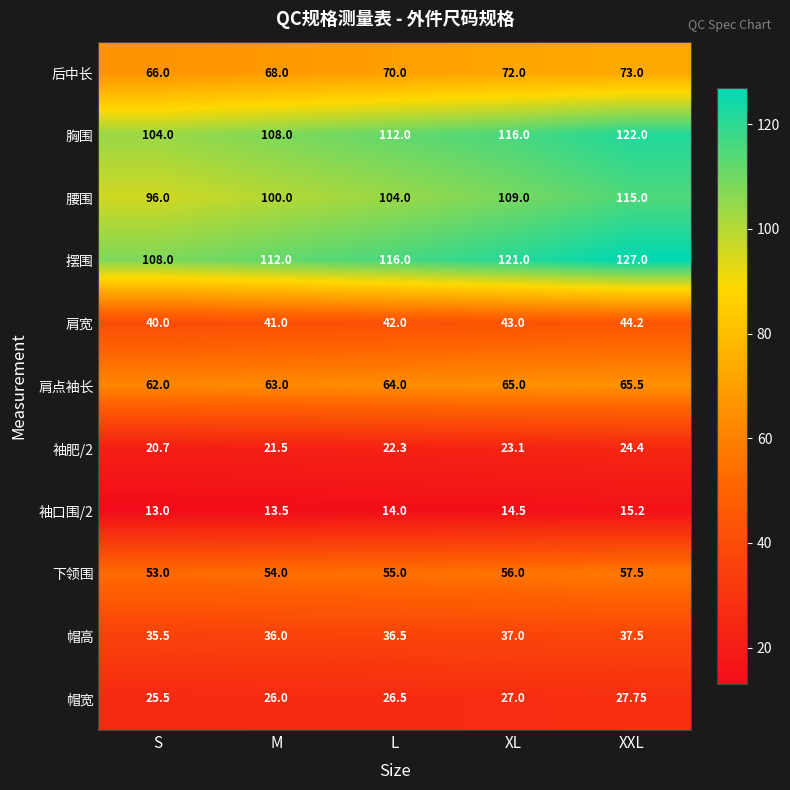

At which category is the sum across all series the highest?

XXL